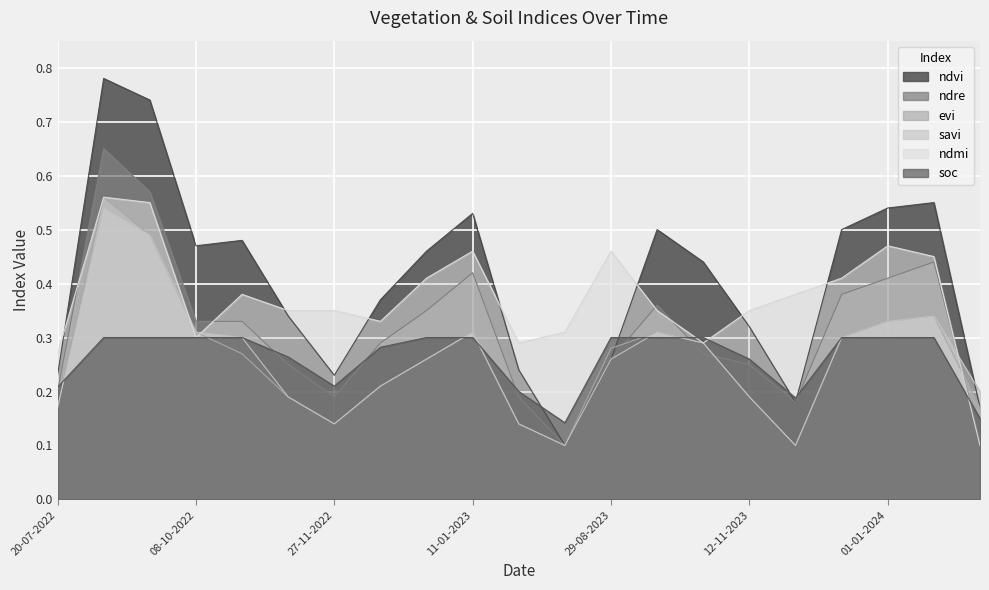

What is the difference between the highest and lowest values at 29-08-2023?

0.2